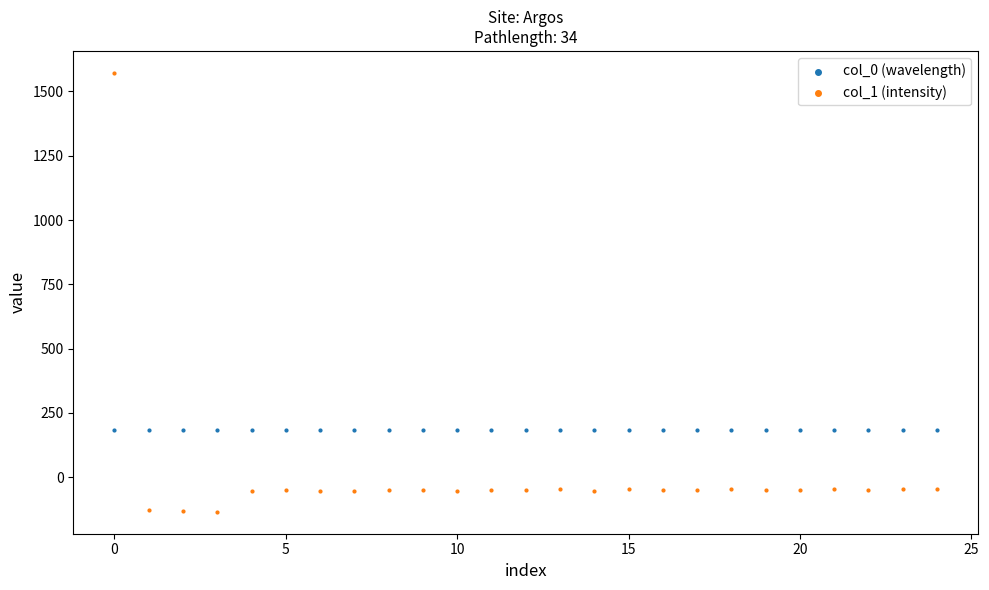

Which series contains the highest Y value?

col_1 (intensity)